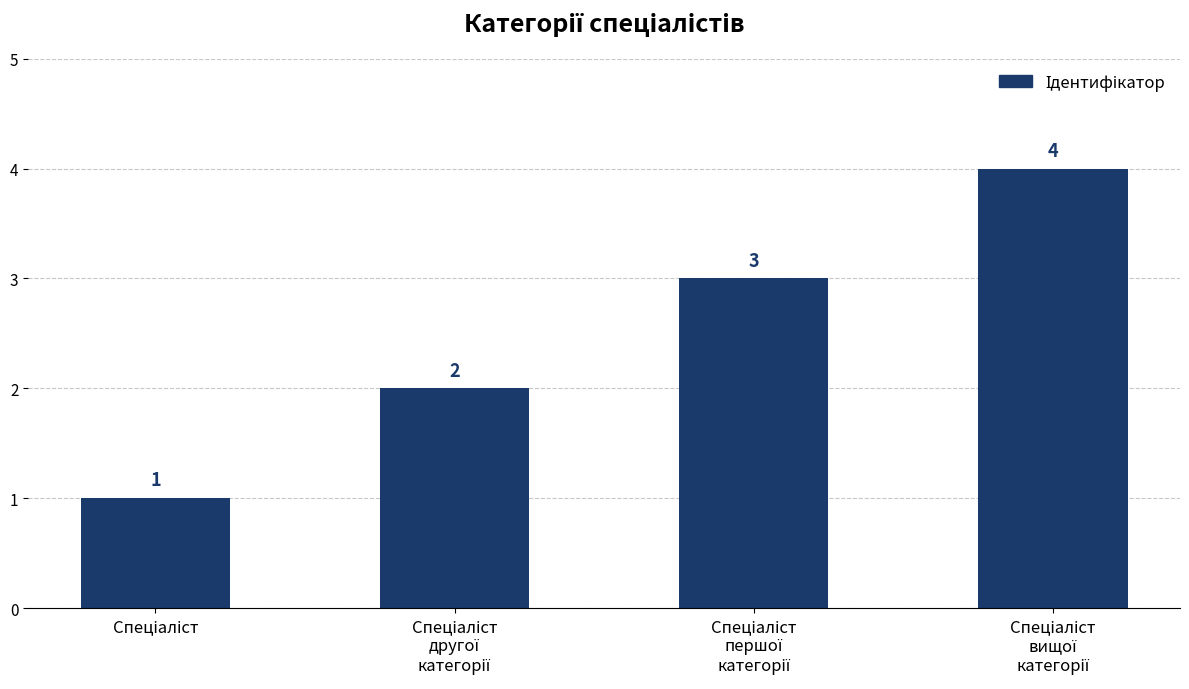

What is the difference between the maximum and minimum values?

3